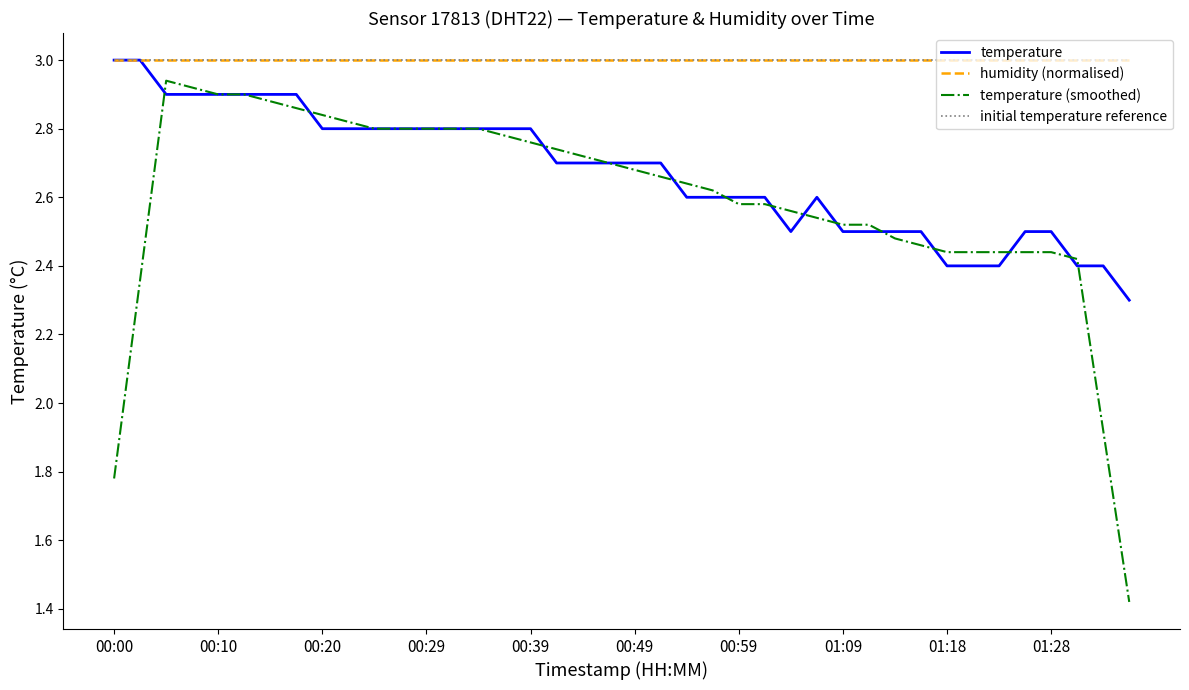

What is the greatest value displayed?

3.0